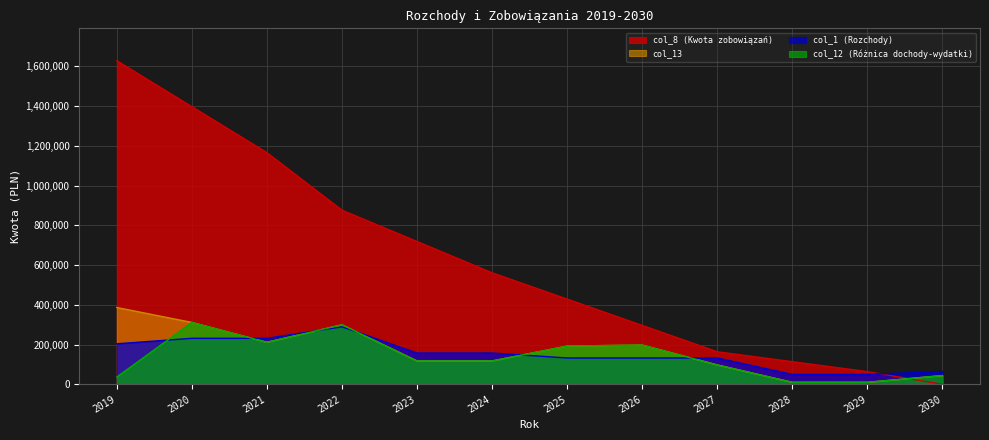

Reading right to left, transcribe all the data shown in this chart.

col_1 (Rozchody): 2030=63883	2029=50000	2028=50000	2027=132500	2026=132500	2025=132500	2024=157500	2023=157500	2022=289500	2021=231500	2020=231500	2019=204000
col_8 (Kwota zobowiązań): 2030=0	2029=63883	2028=113883	2027=163883	2026=296383	2025=428883	2024=561383	2023=718883	2022=876383	2021=1165883	2020=1397383	2019=1628883
col_12 (Różnica dochody-wydatki): 2030=43883	2029=10000	2028=10000	2027=97500	2026=197500	2025=192500	2024=117500	2023=117500	2022=299500	2021=211500	2020=311500	2019=36577
col_13: 2030=43883	2029=10000	2028=10000	2027=97500	2026=197500	2025=192500	2024=117500	2023=117500	2022=299500	2021=211500	2020=311500	2019=386577